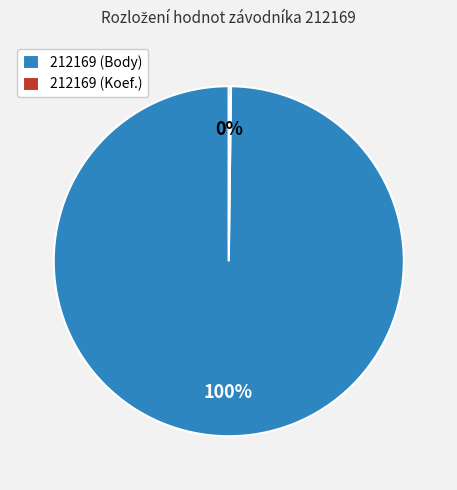

Which category has the biggest portion of the pie?

212169 (Body)